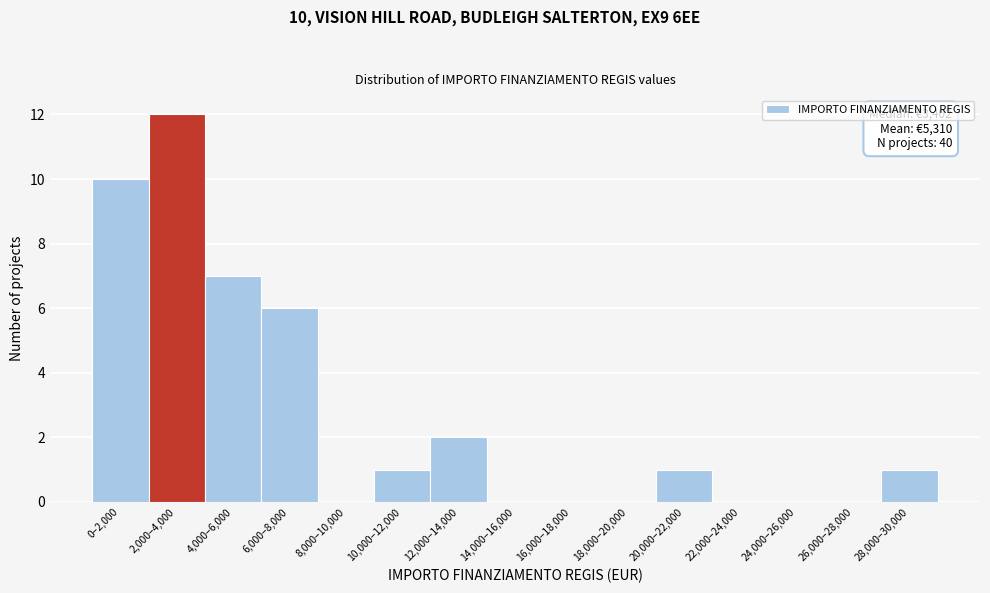

Reading right to left, what are all the values shown in this chart?

28,000–30,000=1	26,000–28,000=0	24,000–26,000=0	22,000–24,000=0	20,000–22,000=1	18,000–20,000=0	16,000–18,000=0	14,000–16,000=0	12,000–14,000=2	10,000–12,000=1	8,000–10,000=0	6,000–8,000=6	4,000–6,000=7	2,000–4,000=12	0–2,000=10